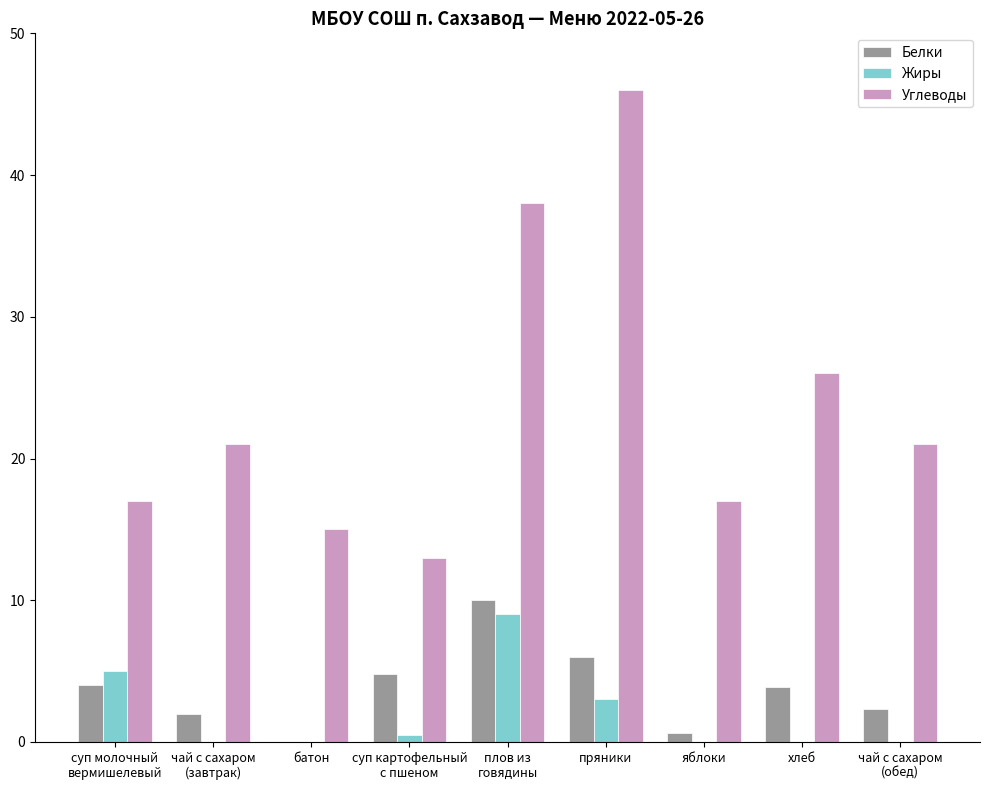

What is the sum of all Углеводы values?

214.0